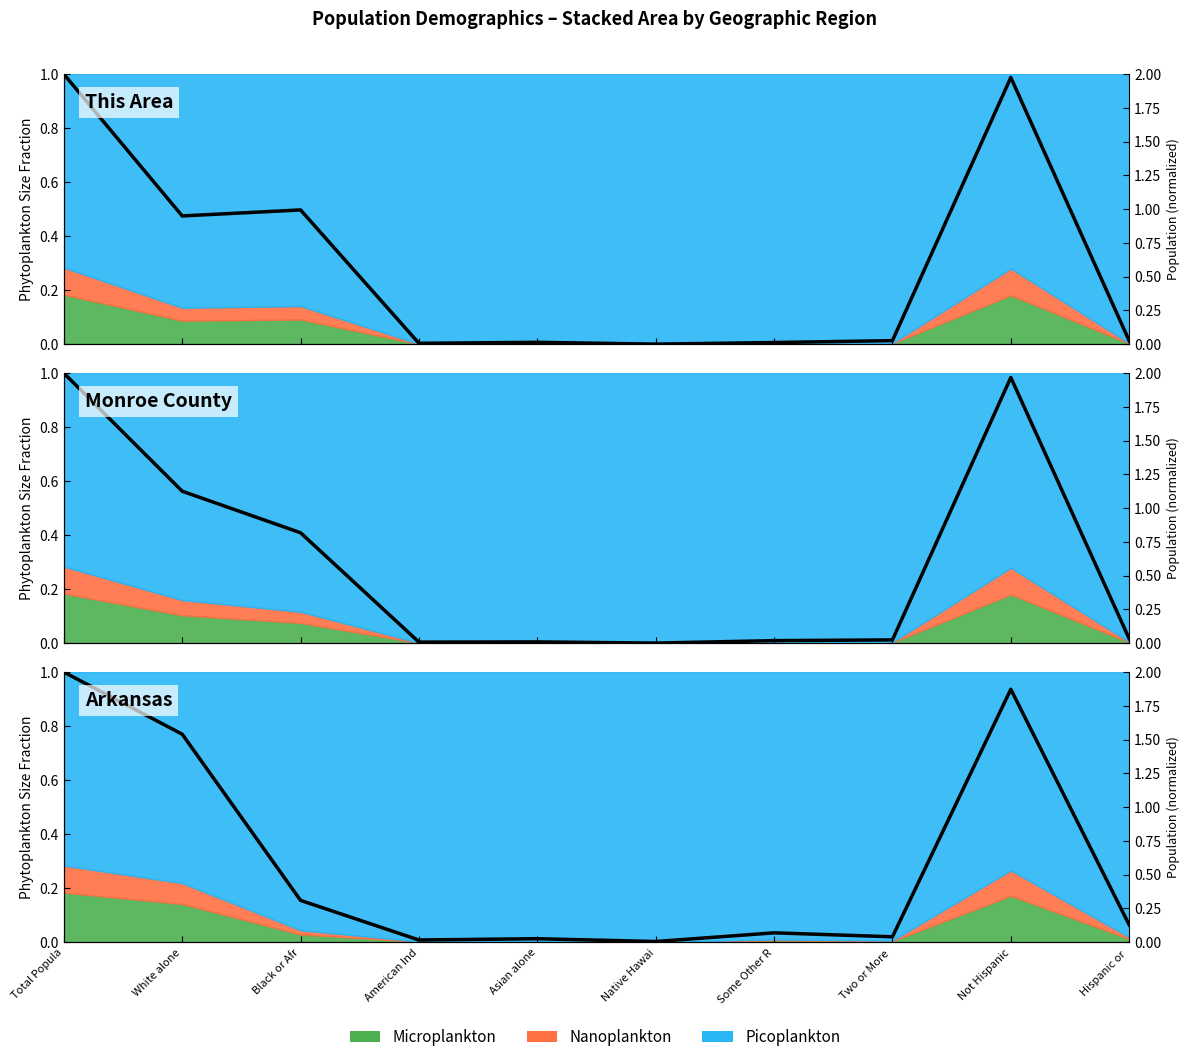

What is the difference between the Arkansas (norm) values at White alone and Two or More ?

0.8